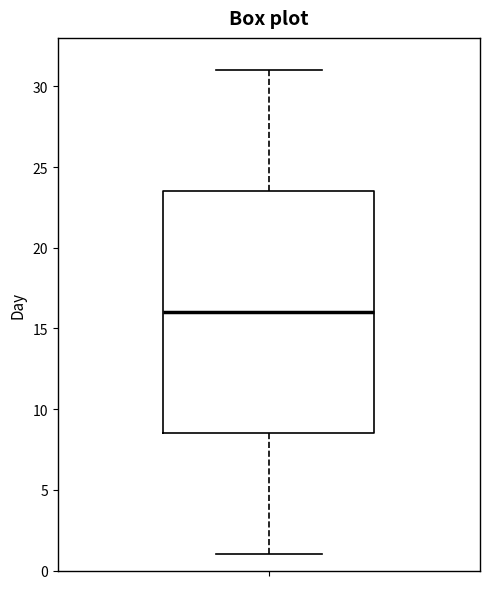

Where does the lower whisker of the box end on the y-axis? The values are not printed on the chart, so give them approximately, as read against the axis.

1.0